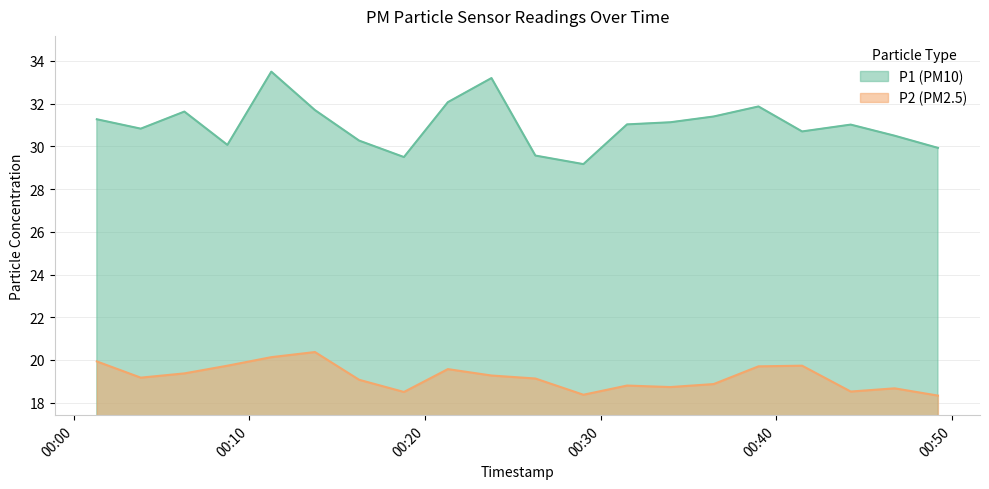

Is it true that P1 equals 31.0 at 2022-12-18T00:31:30?

True